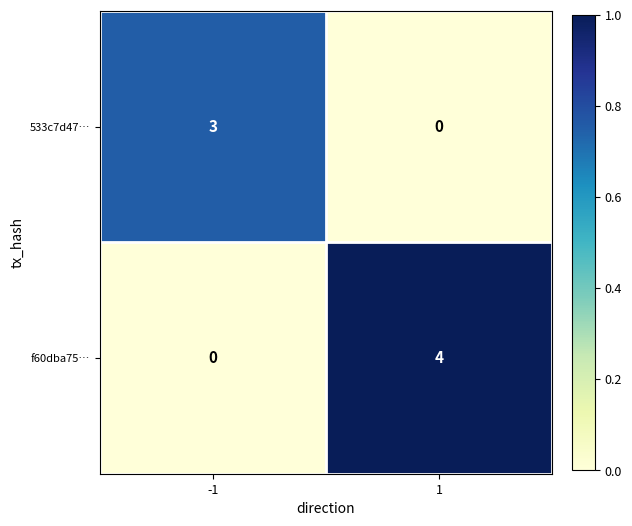

The 533c7d47… series shows 0 at 1. True or false?

True